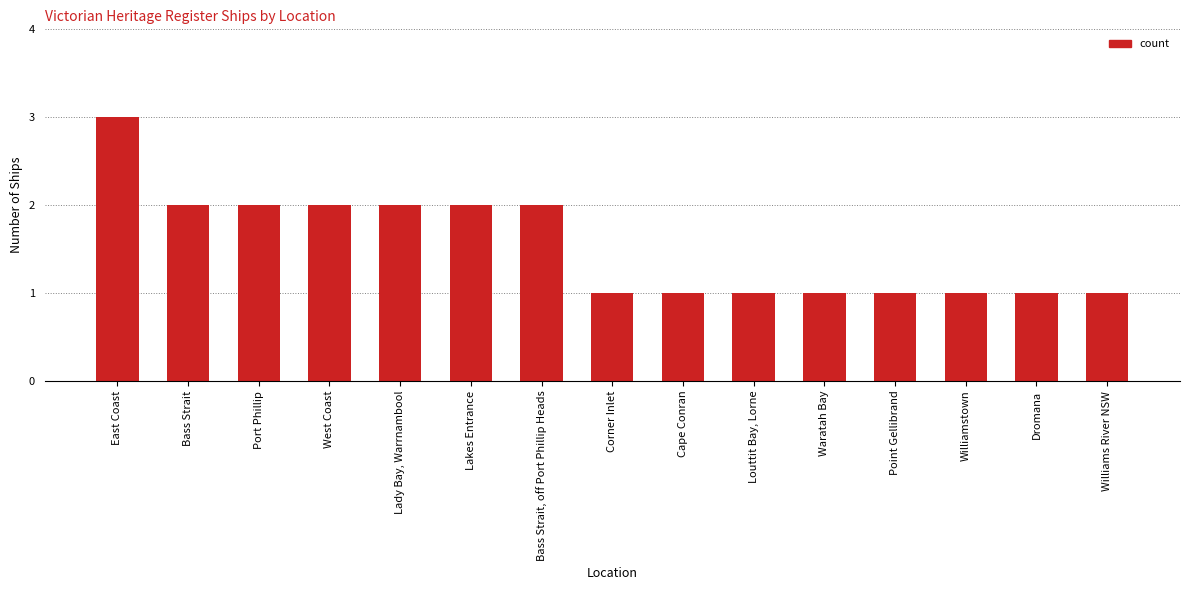

How many bars are there in total?

15